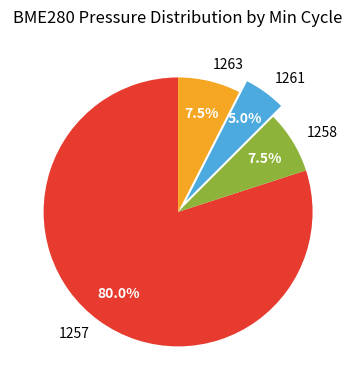

To the nearest percent, what is the average slice percentage?

25%